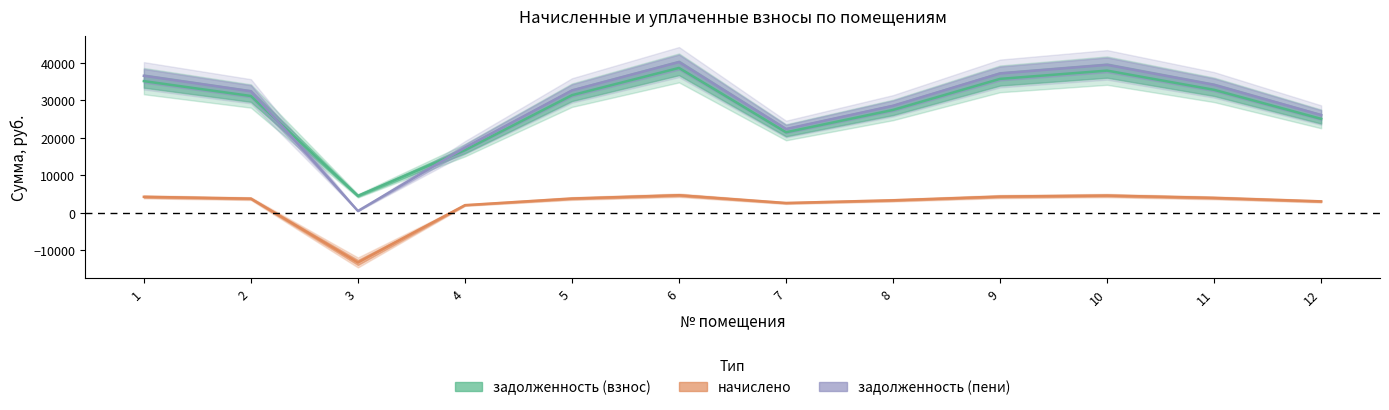

At which category does задолженность (взнос) reach its first local valley?

3